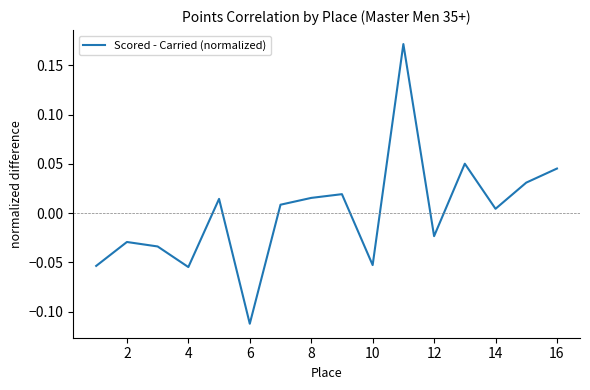

What is the difference between the maximum and minimum values?

0.3